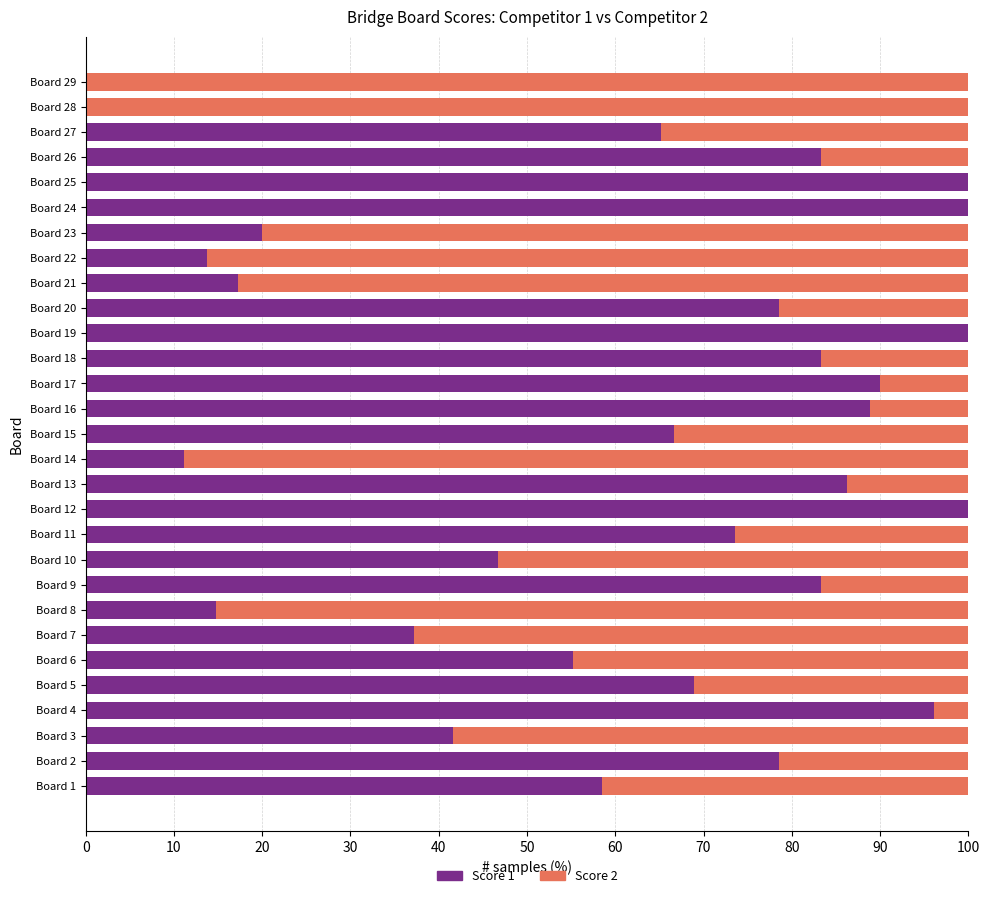

What is the sum of all Score 1 values?

1759.0